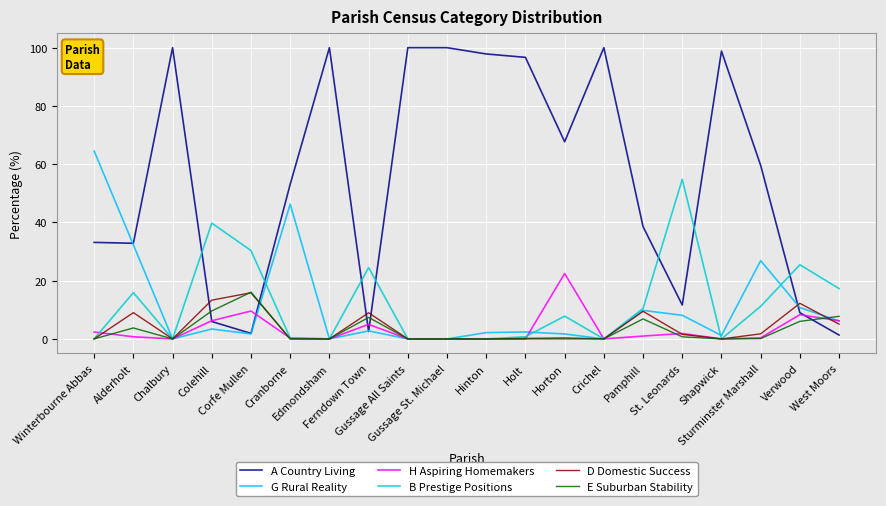

What is the difference between the maximum and second lowest values in the B Prestige Positions series?

54.8